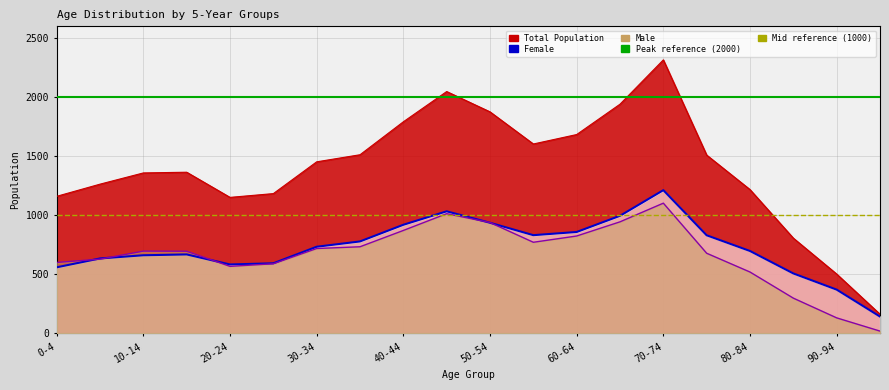

Which label corresponds to the largest value in the chart?

0-4